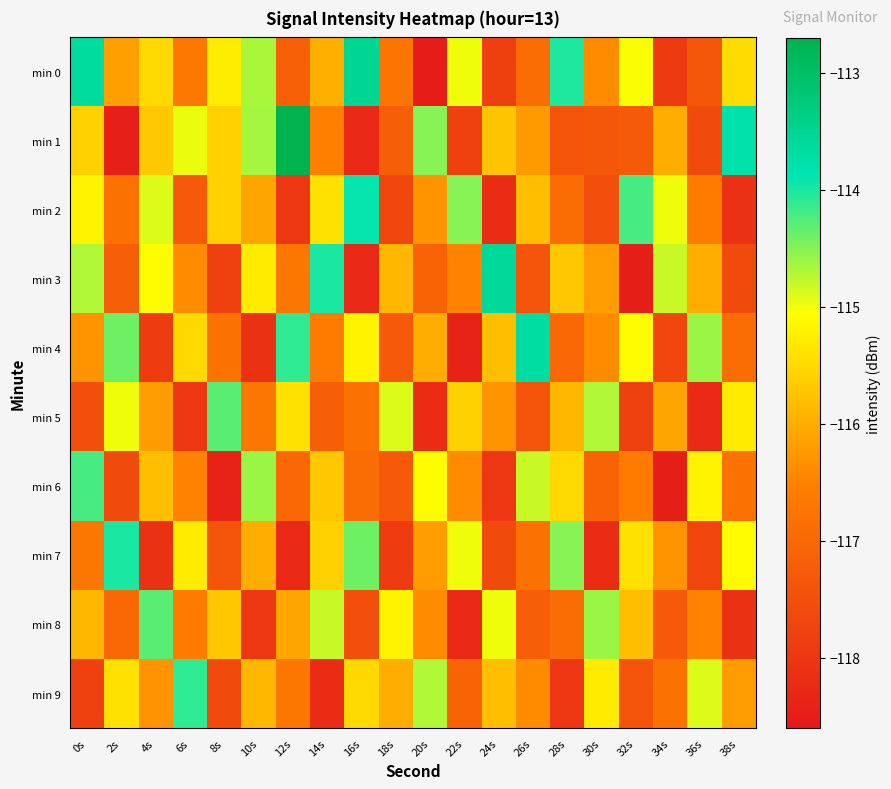

What is the maximum value shown in the chart?

-112.7